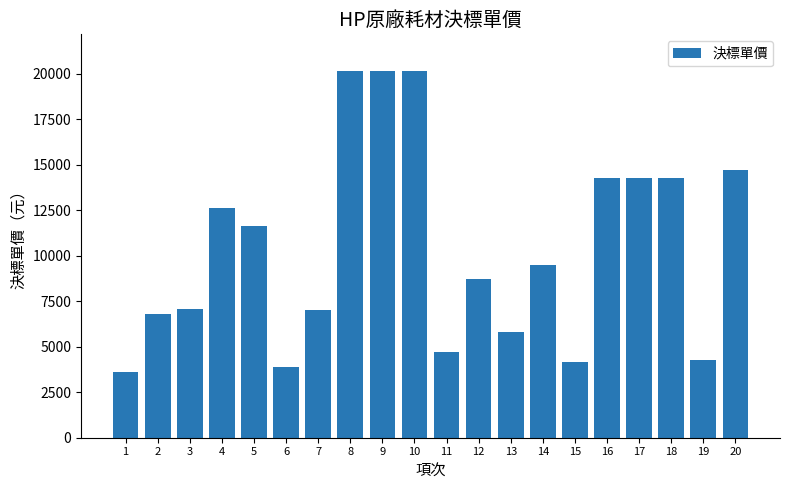

How many bars are there in total?

20